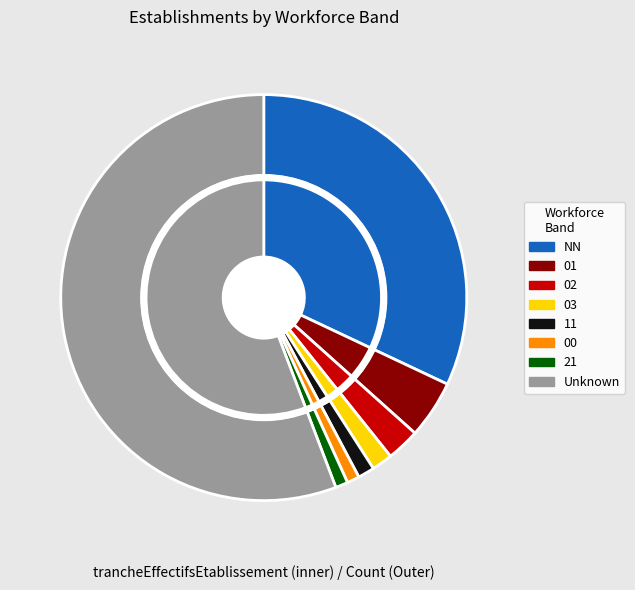

To the nearest percent, what is the difference between the largest and smallest slice percentages?

55%